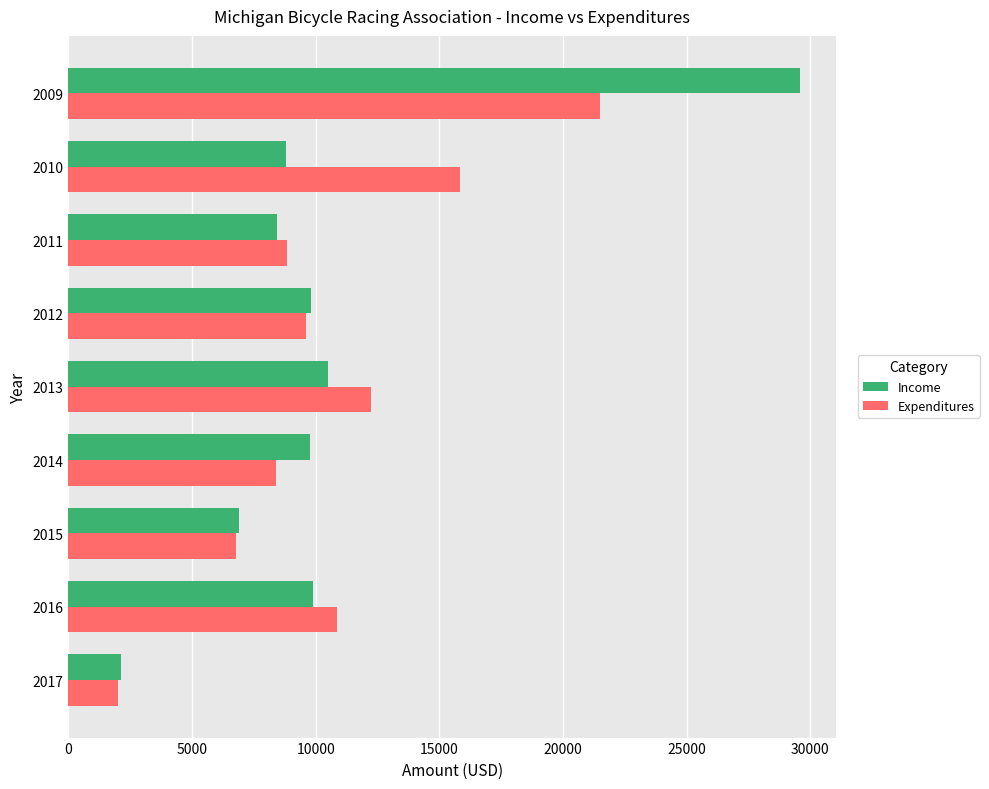

List the series in order of their peak value, highest first.

Income, Expenditures